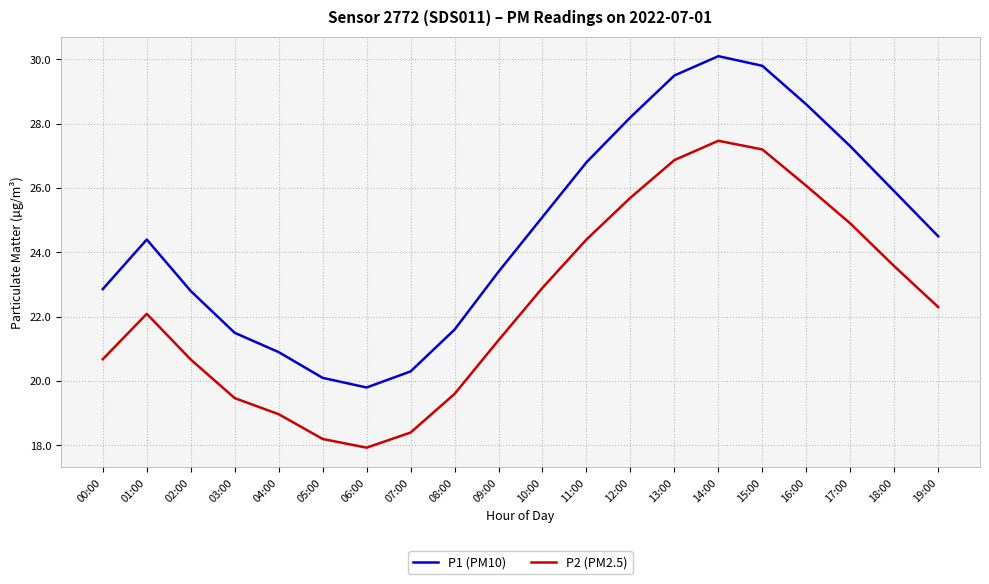

The P1 (PM10) series shows 26.8 at 11:00. True or false?

True